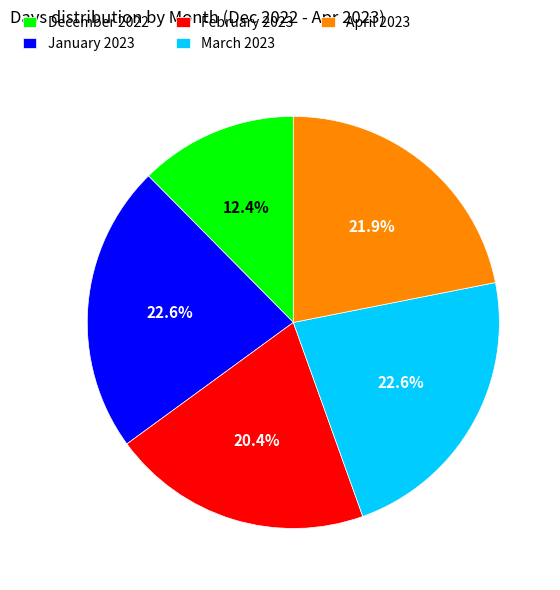

Does January 2023 account for over 50% of the chart?

No